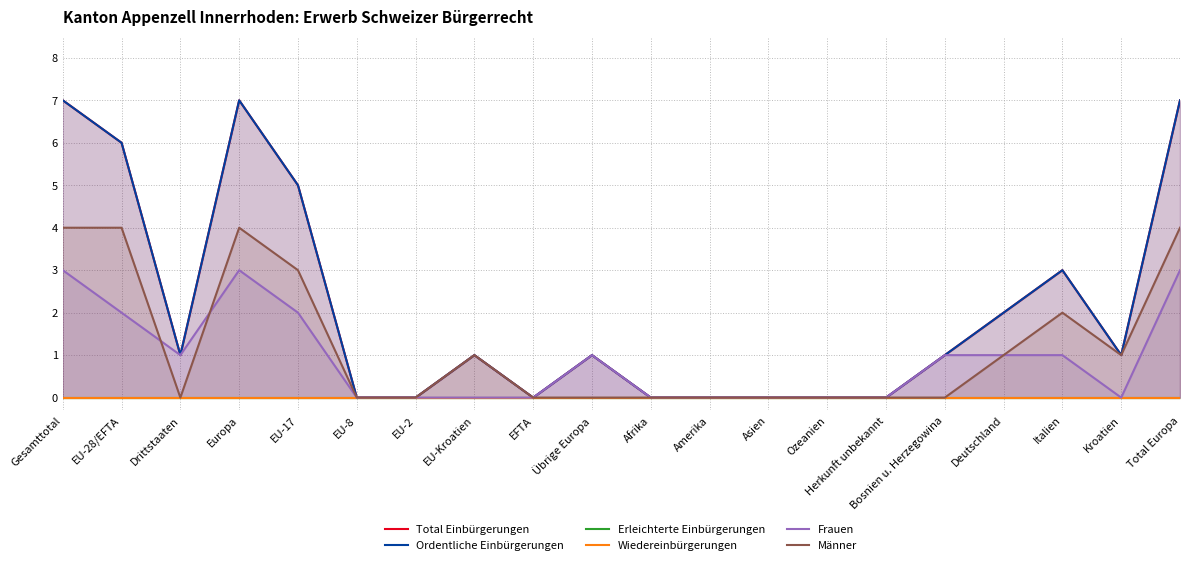

The Frauen series shows 0 at Afrika. True or false?

True